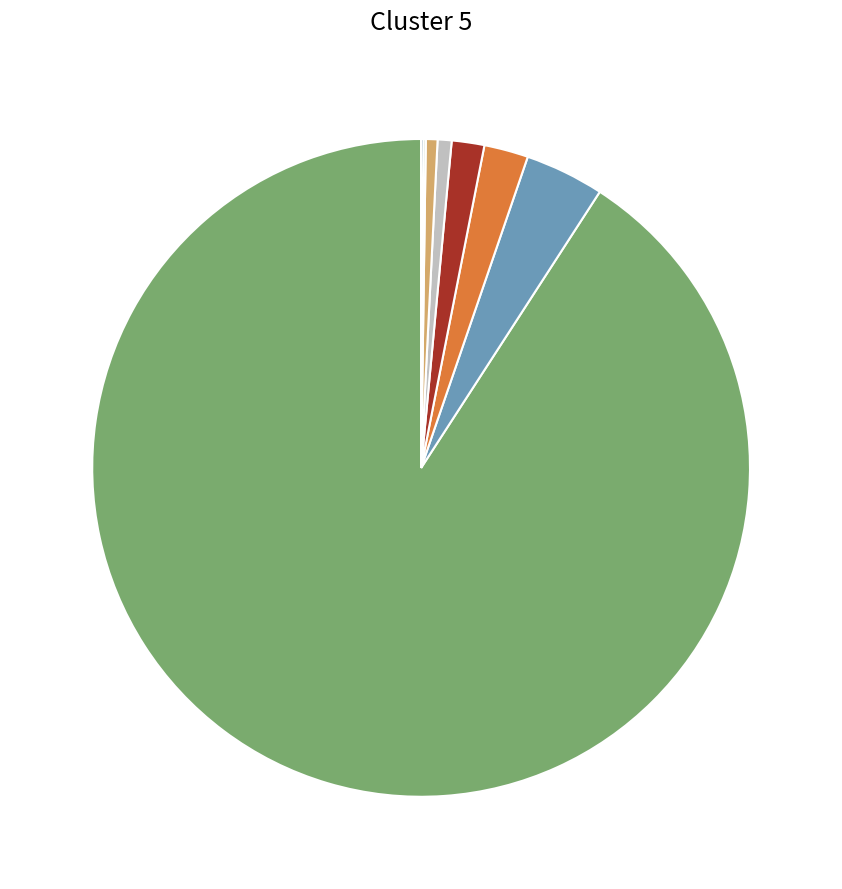

Is there a majority slice in this chart?

Yes